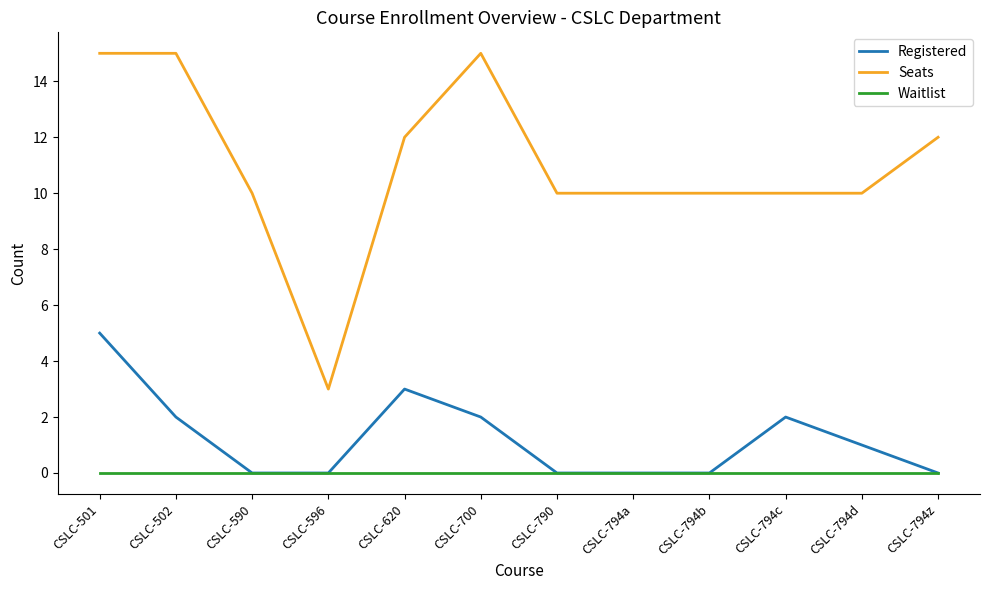

What are all the series names shown in the legend?

Registered, Seats, Waitlist